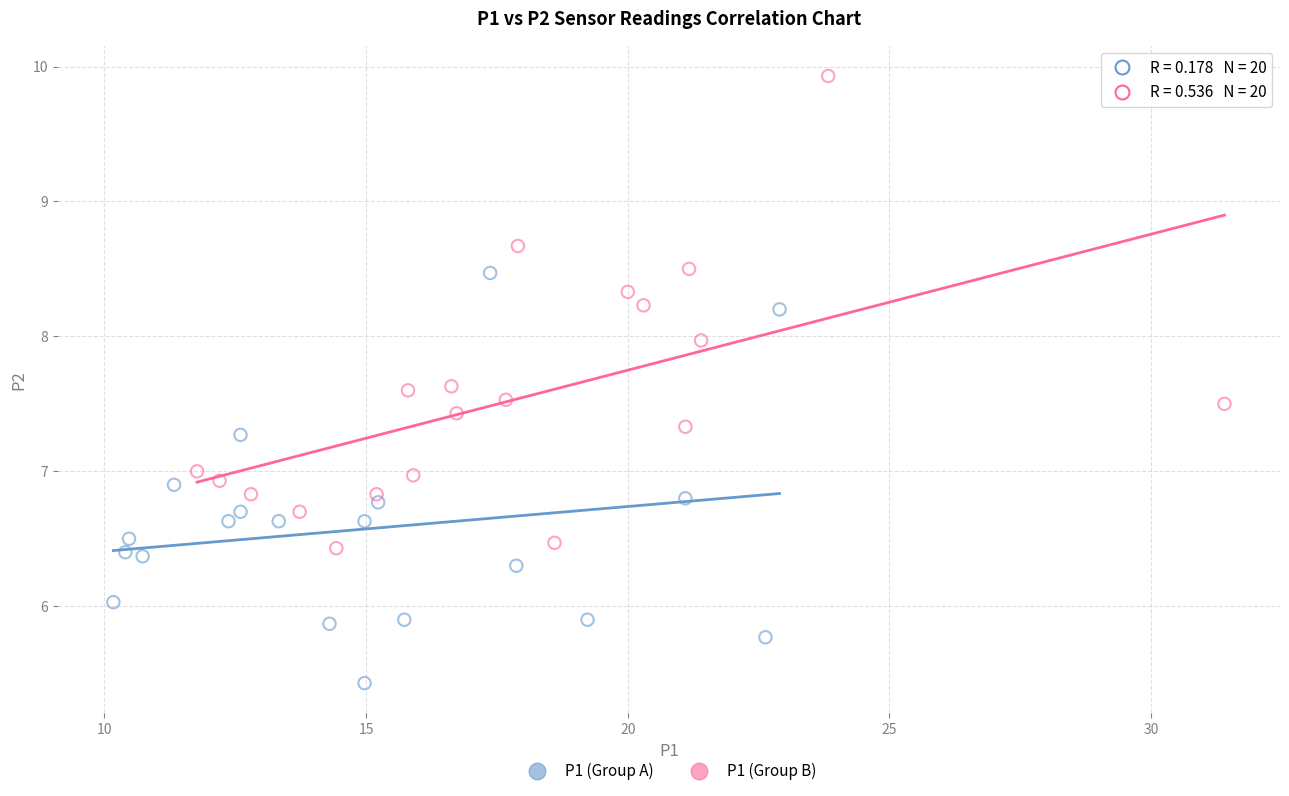

Which series contains the highest Y value?

P1 (Group B)